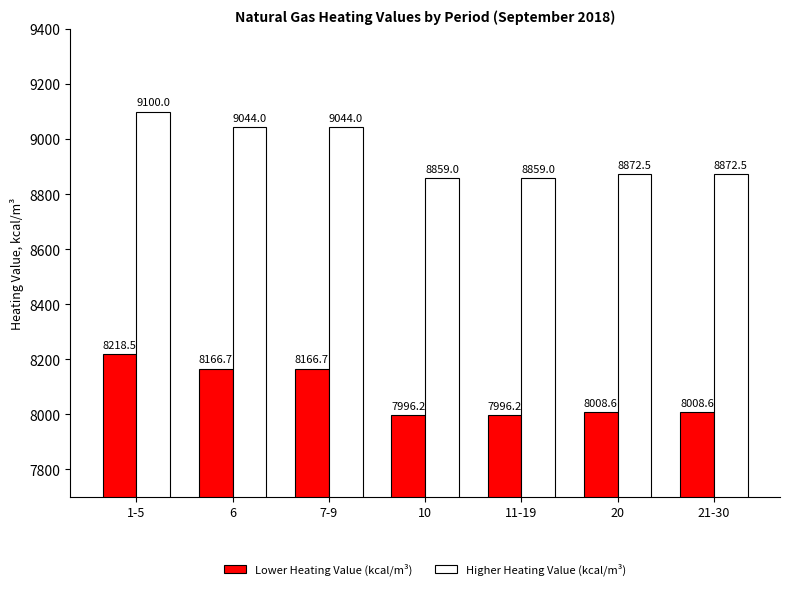

At which label does Higher Heating Value (kcal/m³) reach its peak?

1-5